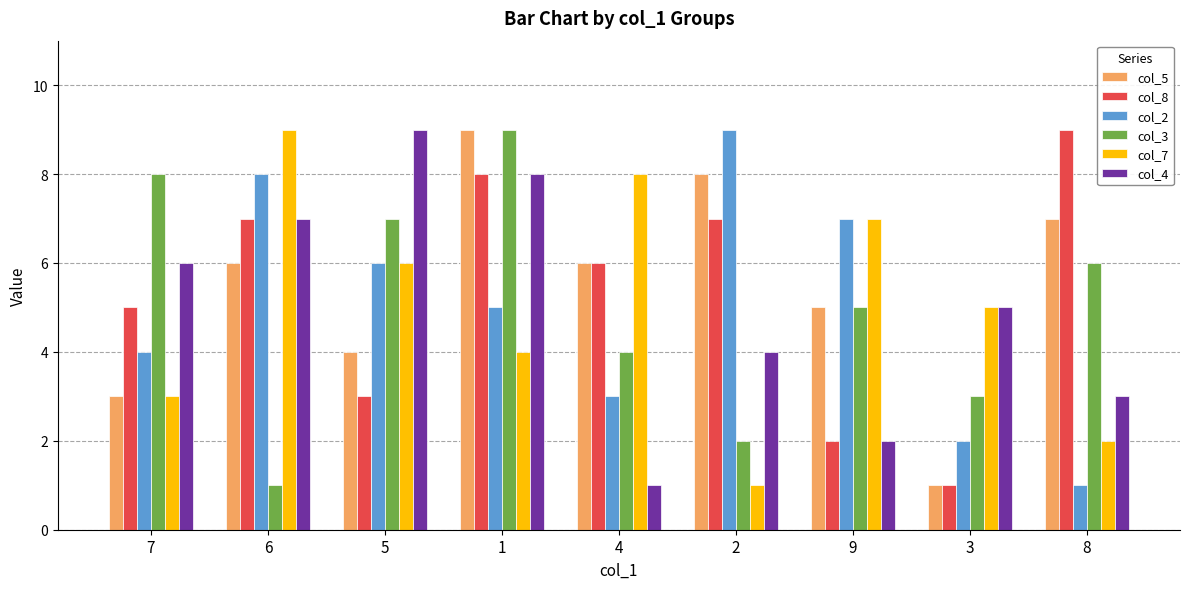

Reading left to right, transcribe all the data shown in this chart.

col_5: 3	6	4	9	6	8	5	1	7
col_8: 5	7	3	8	6	7	2	1	9
col_2: 4	8	6	5	3	9	7	2	1
col_3: 8	1	7	9	4	2	5	3	6
col_7: 3	9	6	4	8	1	7	5	2
col_4: 6	7	9	8	1	4	2	5	3